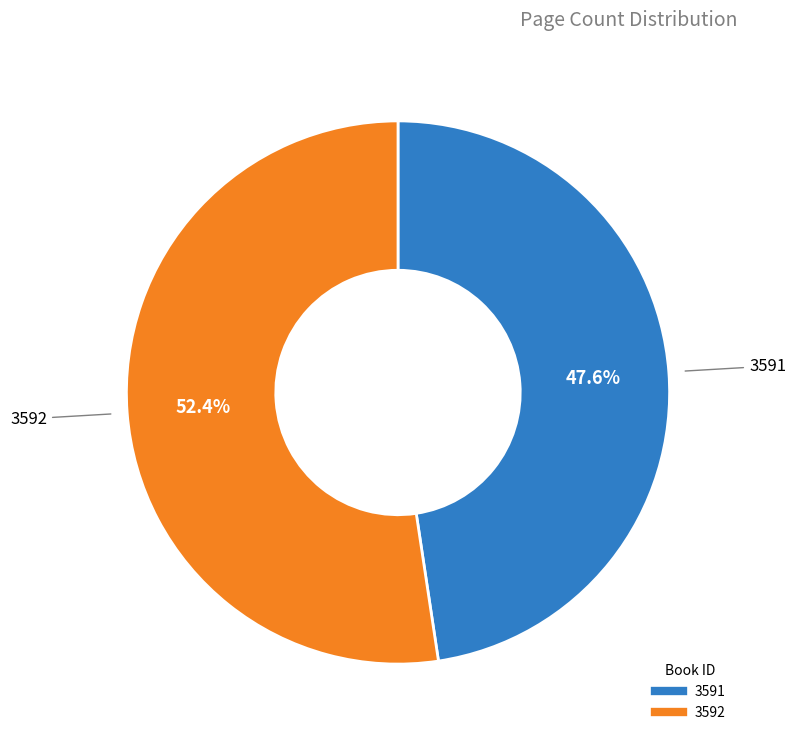

Which has a higher value, 3591 or 3592?

3592